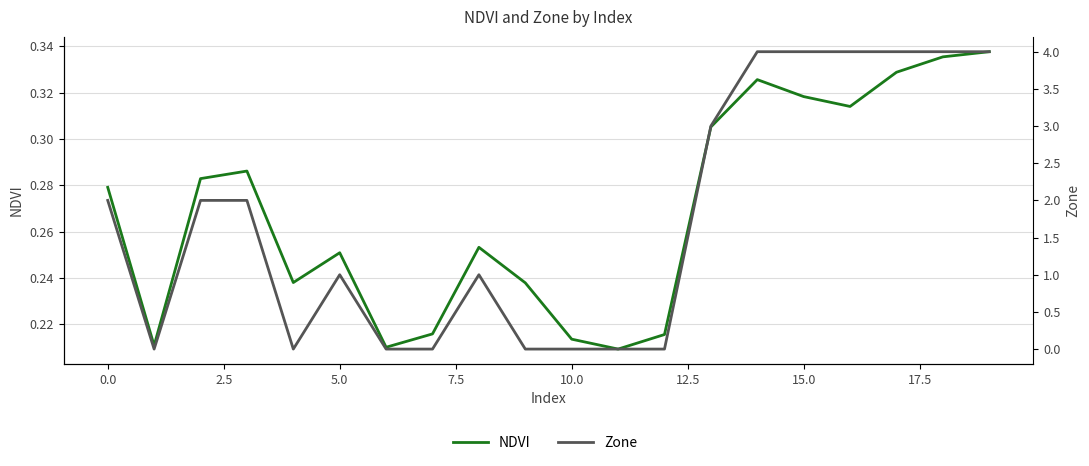

What position from the right is 11?

9